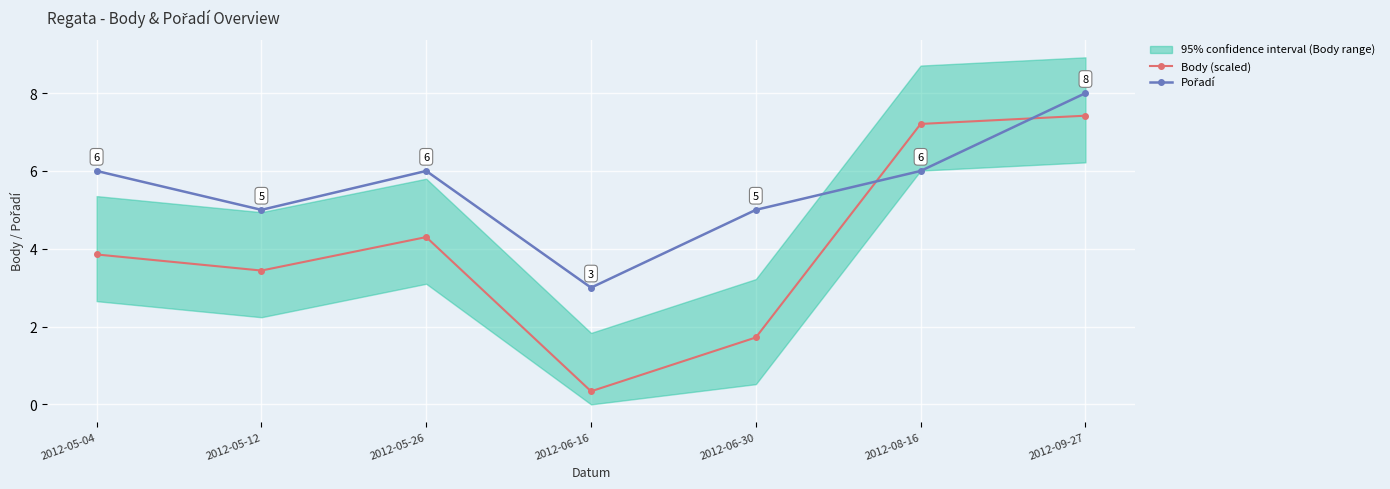

Rank the series by their maximum value, from highest to lowest.

Pořadí, Body (scaled)